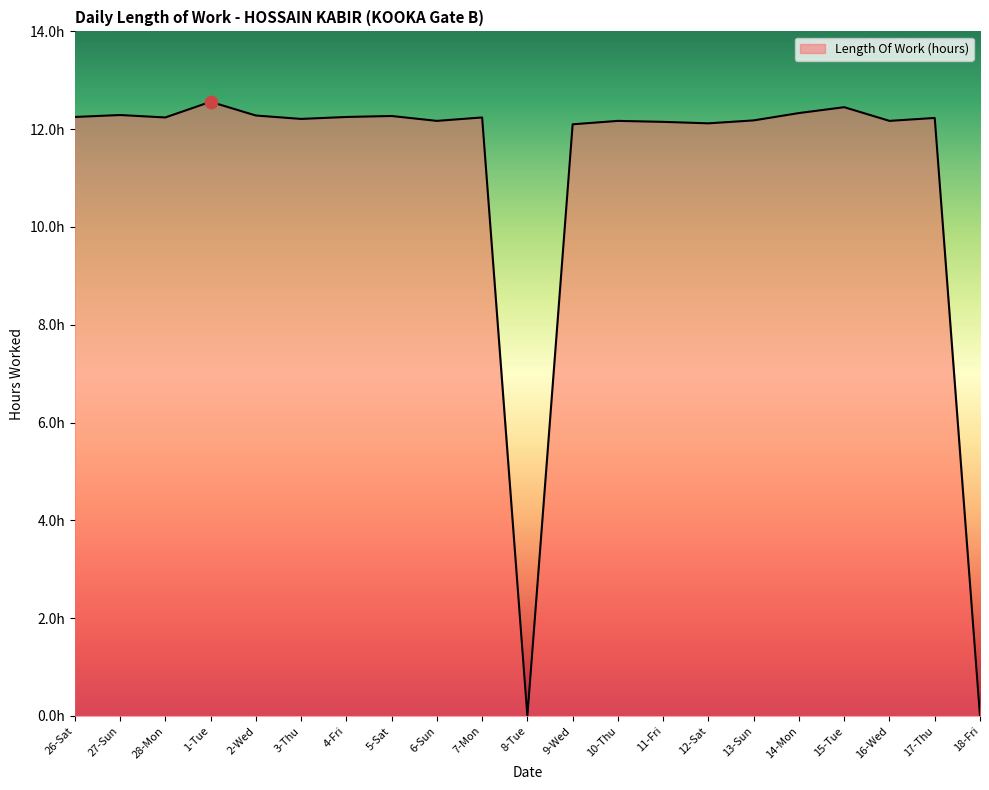

What is the ratio of the value at 15-Tue to the value at 1-Tue?

1.0